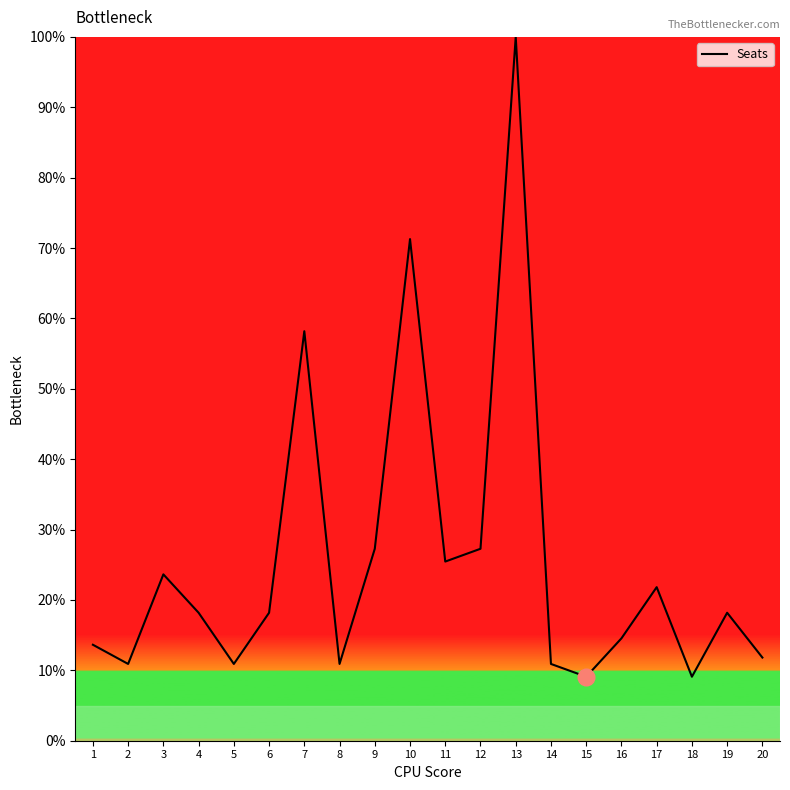

Where is the first local maximum?

3